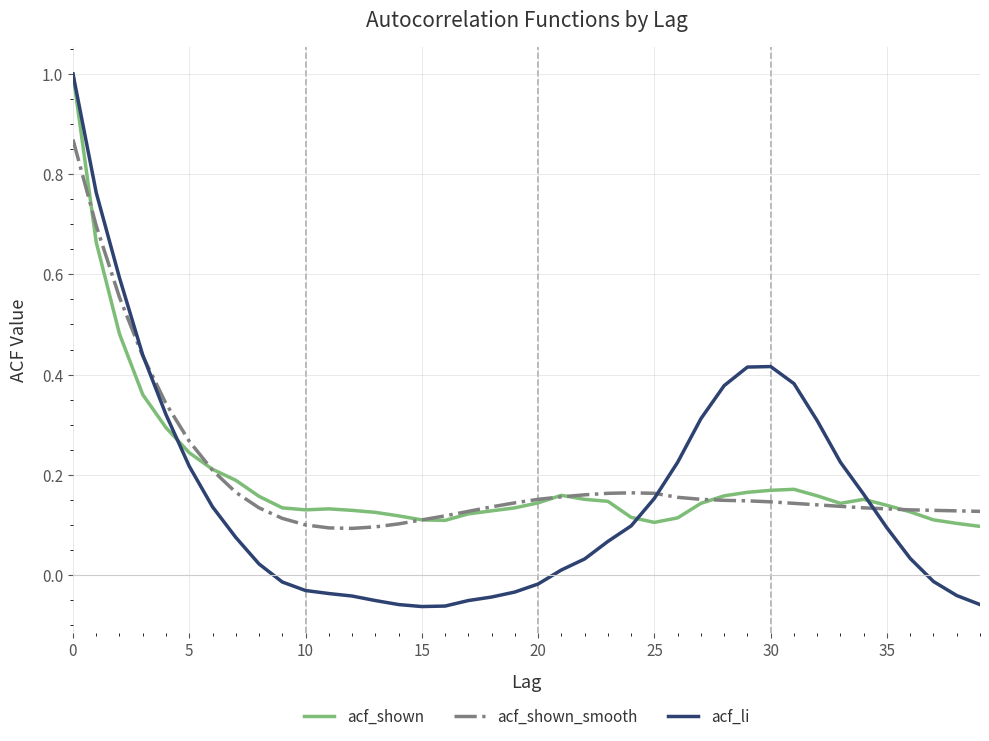

Which series ends up on top after the final intersection of acf_shown_smooth and acf_li?

acf_shown_smooth